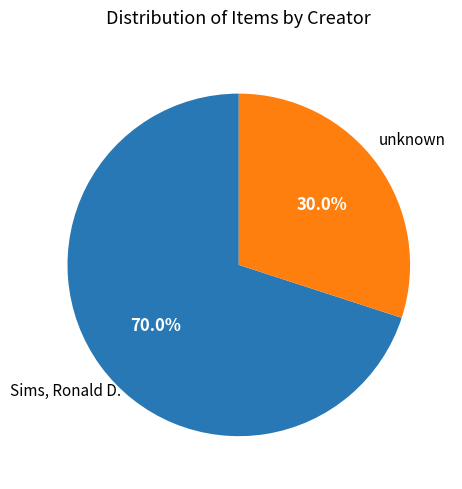

What is the total percentage of unknown and Sims, Ronald D.?

100.0%